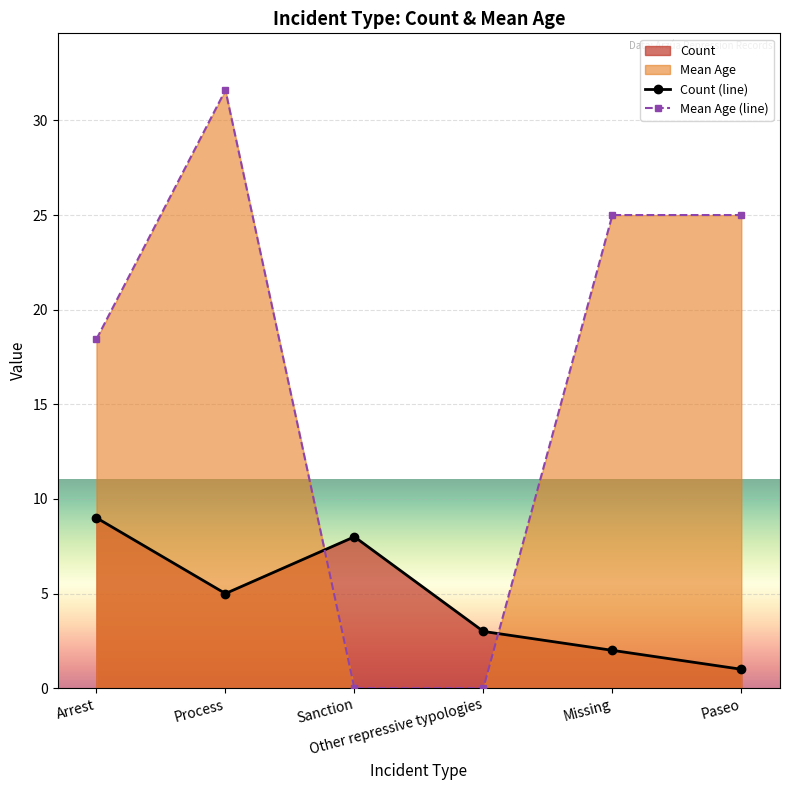

Where is Mean Age (line) nearest to the value 15?

Arrest